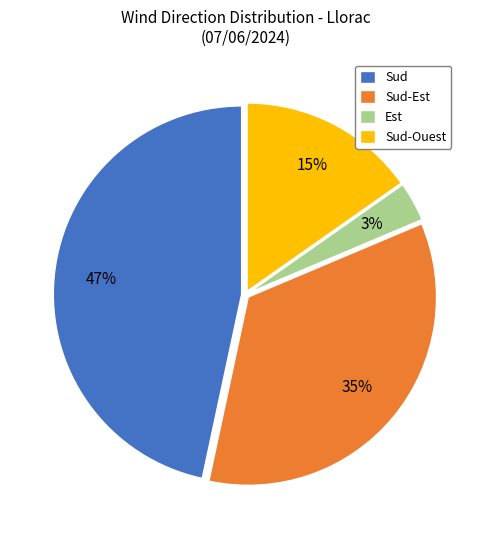

The Sud-Ouest slice represents 23% of the pie. True or false?

False